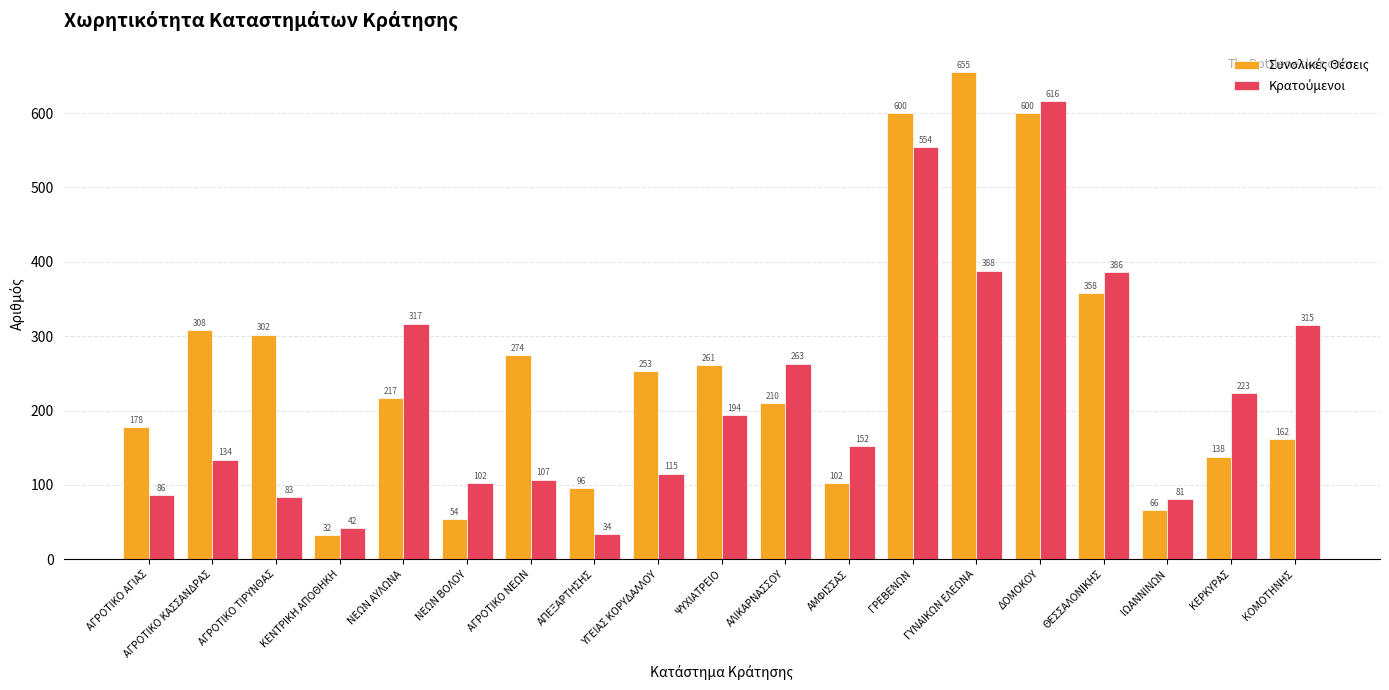

At which category does the chart reach its peak across all series?

ΓΥΝΑΙΚΩΝ ΕΛΕΩΝΑ